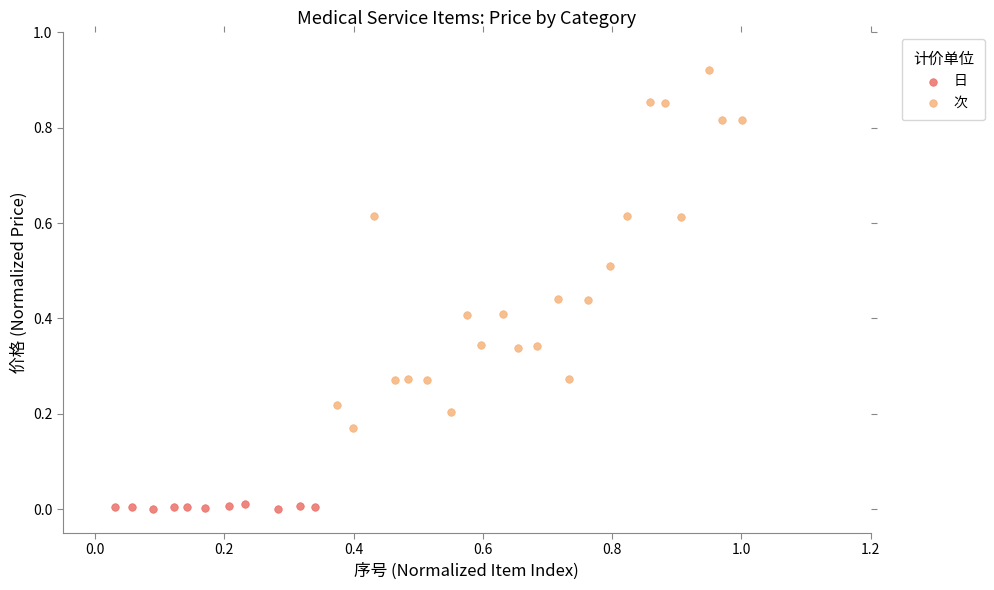

Which series reaches the maximum Y coordinate?

次